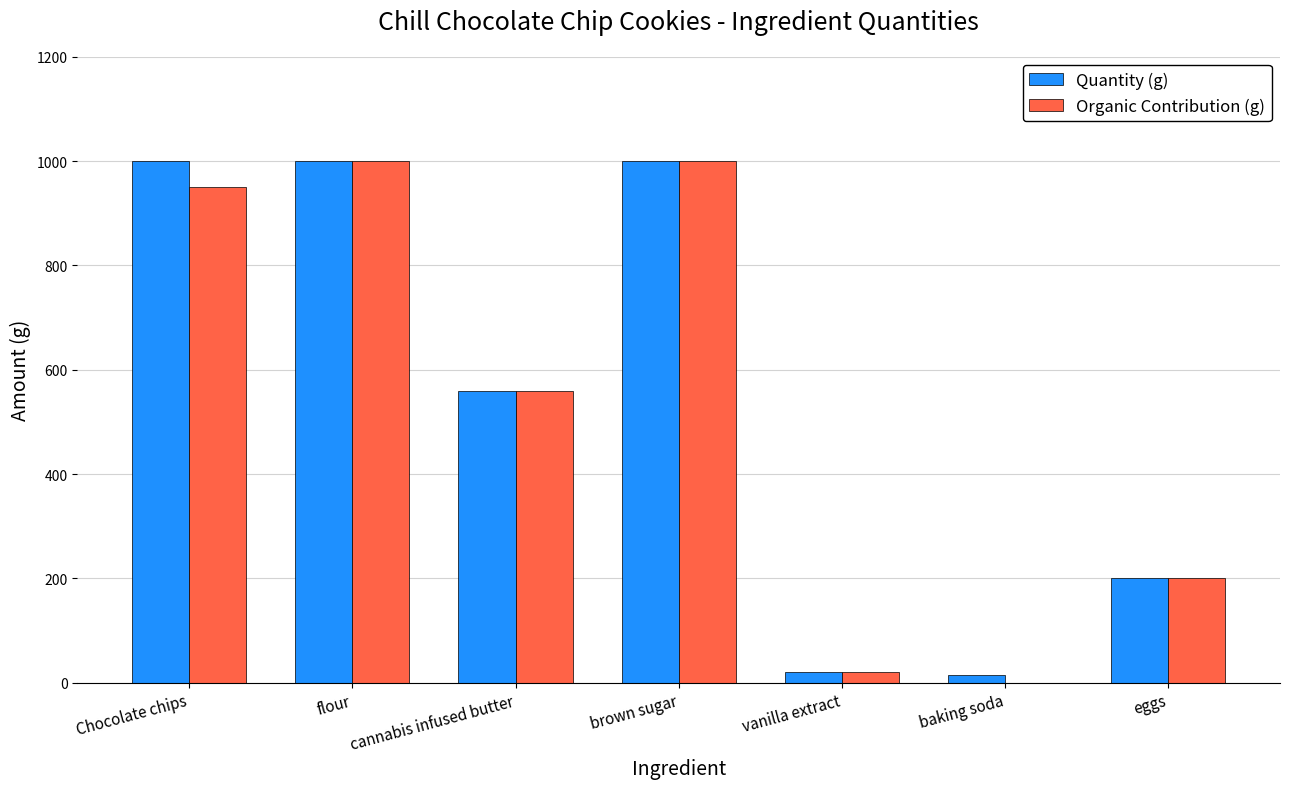

What are all the series names shown in the legend?

Quantity (g), Organic Contribution (g)